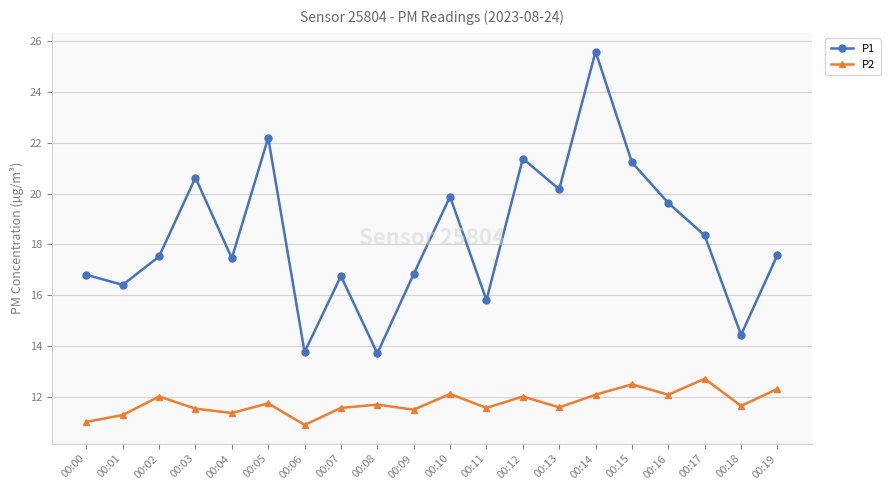

At which label does P1 reach its peak?

00:14